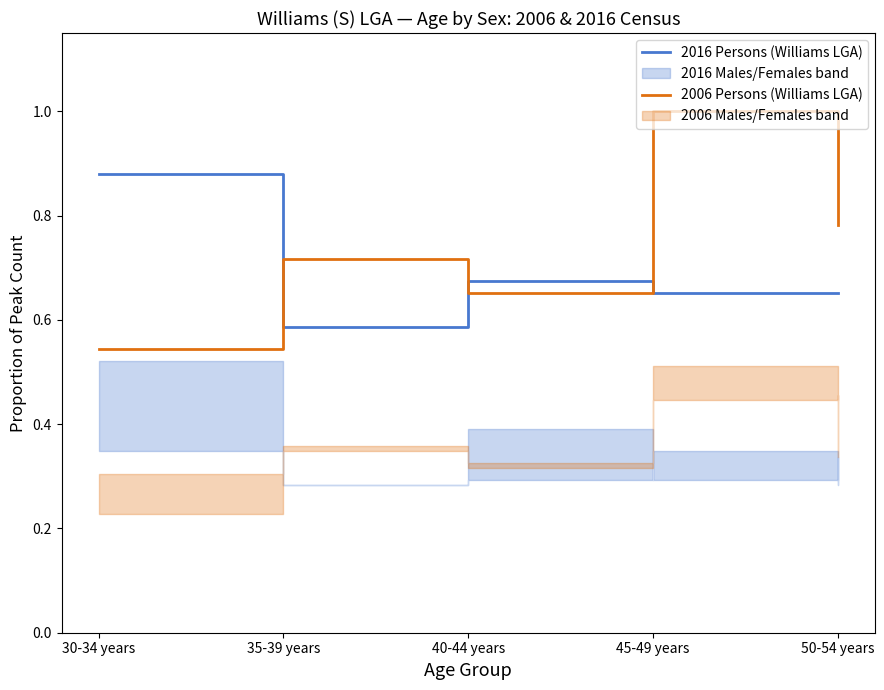

Reading left to right, extract all data points from this chart.

2016 Persons (Williams LGA): 0.9	0.6	0.7	0.7	0.7
2006 Persons (Williams LGA): 0.5	0.7	0.7	1.0	0.8